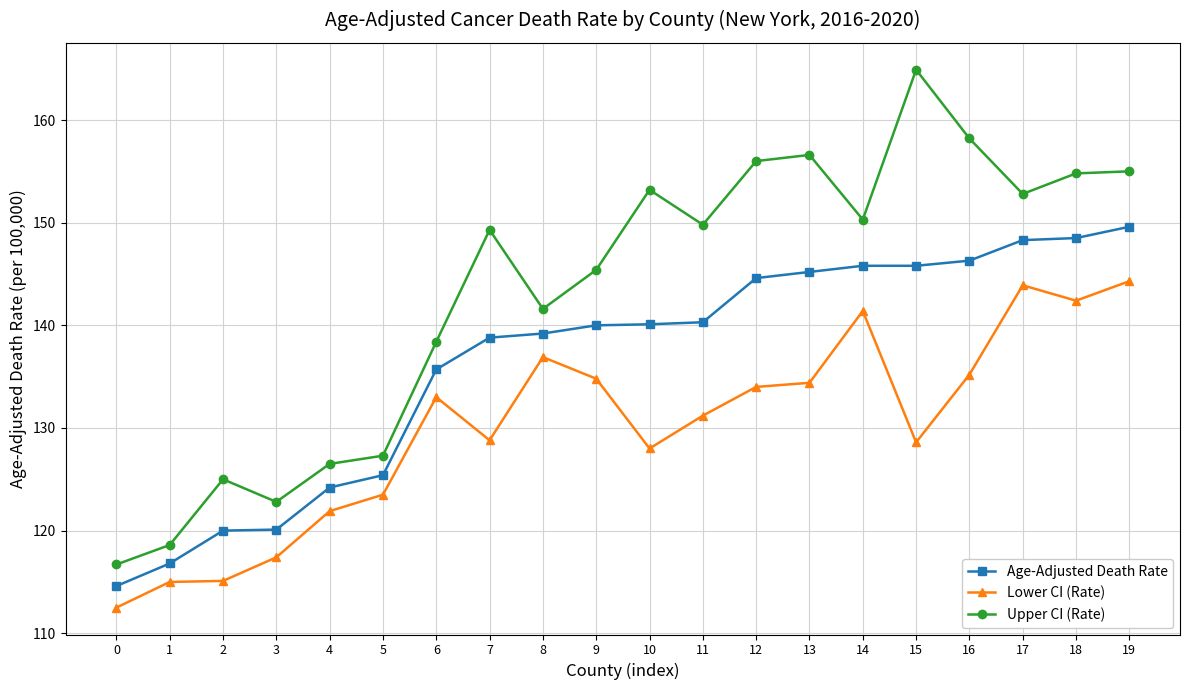

At which label is Age-Adjusted Death Rate closest to 132?

6